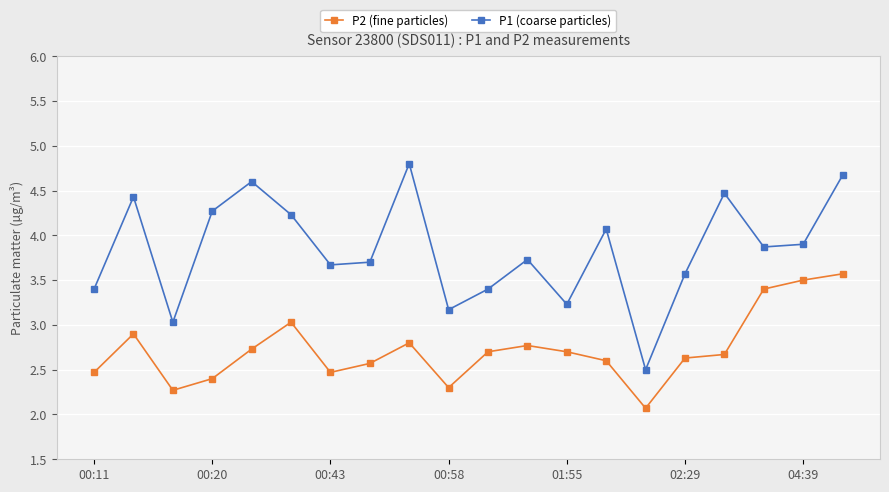

What is the lowest value of the P2 (fine particles) series?

2.1